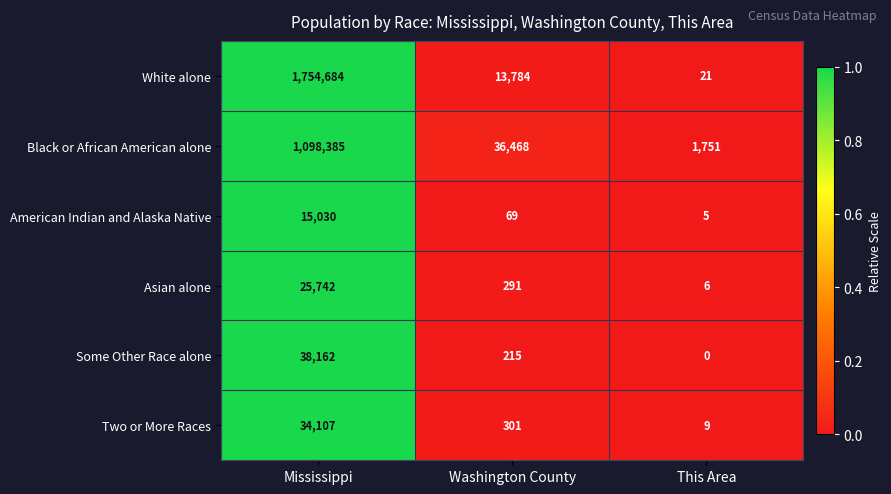

What is the sum of all White alone values?

1768489